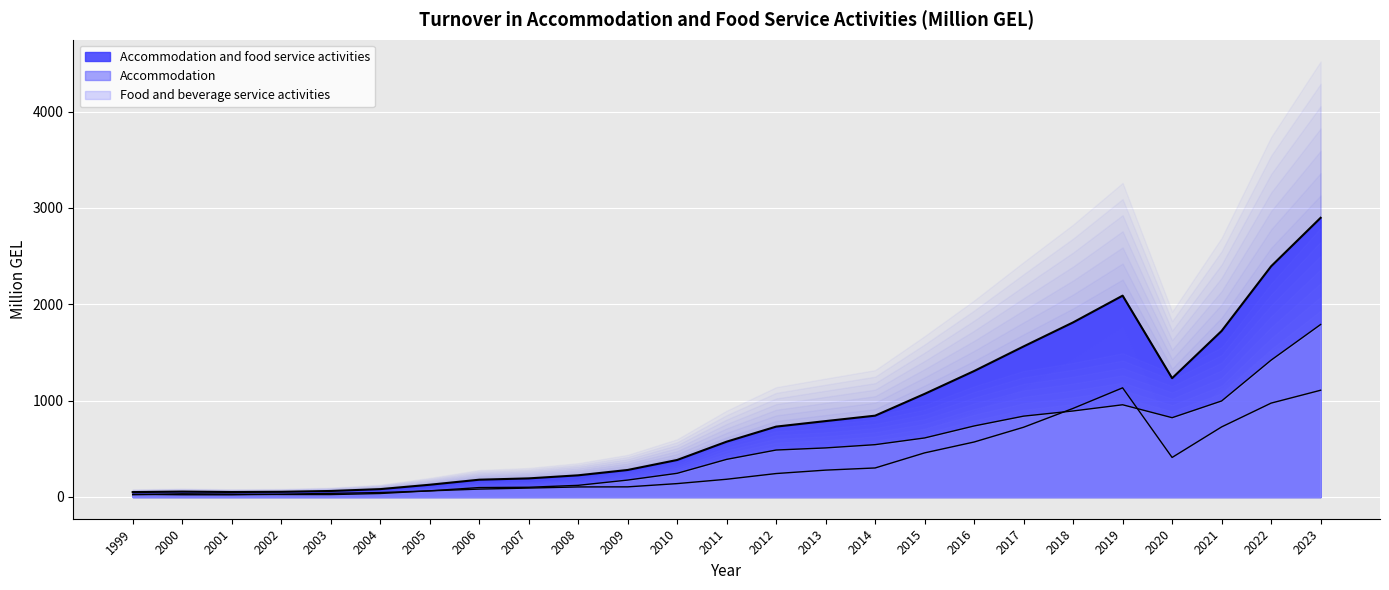

What is the lowest value of the Accommodation series?

22.3